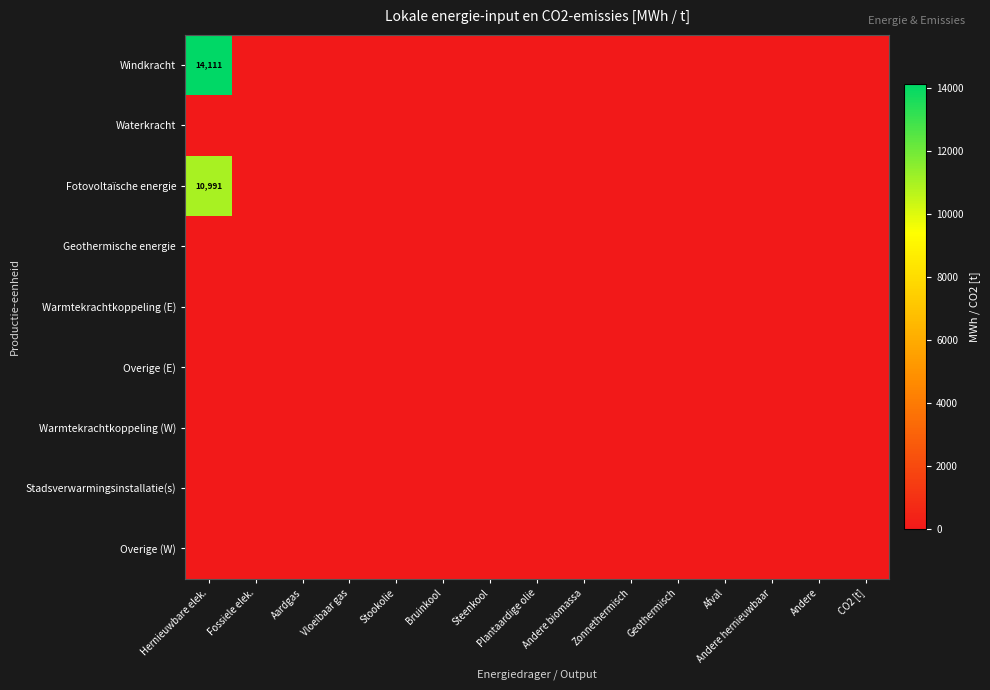

Rank the series at Andere biomassa from highest to lowest value.

Windkracht, Waterkracht, Fotovoltaïsche energie, Geothermische energie, Warmtekrachtkoppeling (E), Overige (E), Warmtekrachtkoppeling (W), Stadsverwarmingsinstallatie(s), Overige (W)